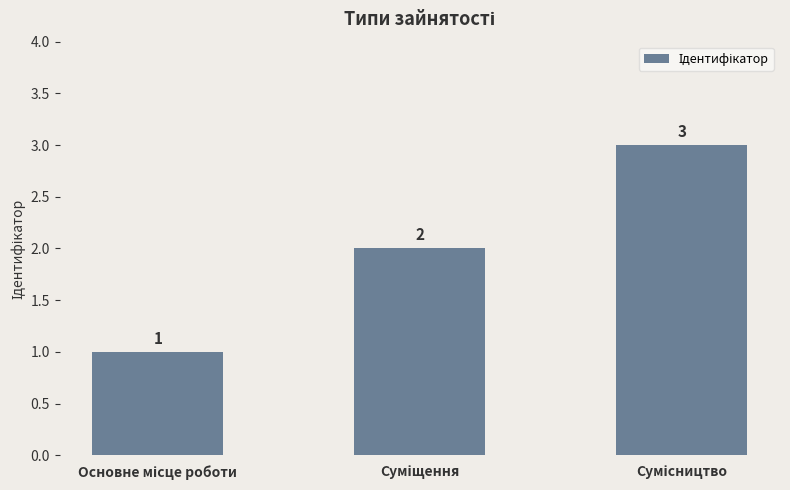

What is the sum of all values?

6